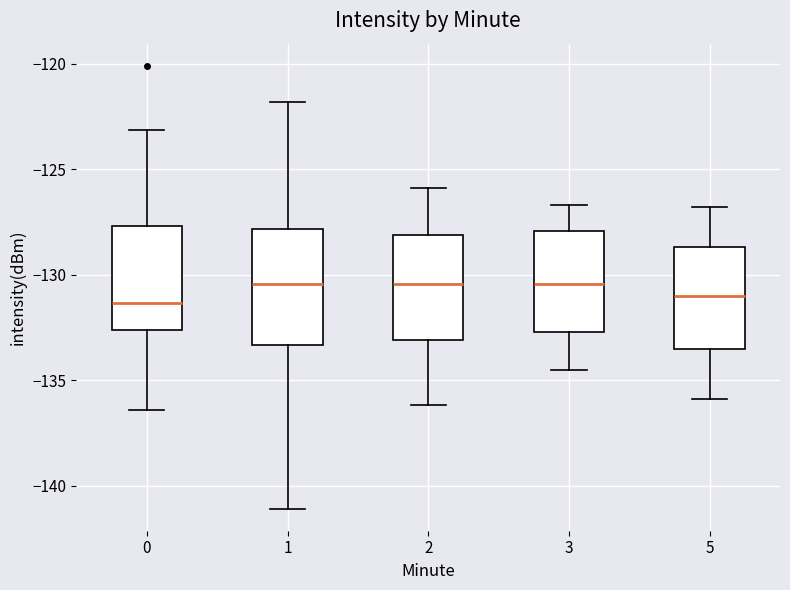

Where is the upper edge of the box at x = 1 on the y-axis? The values are not printed on the chart, so give them approximately, as read against the axis.

-128.0